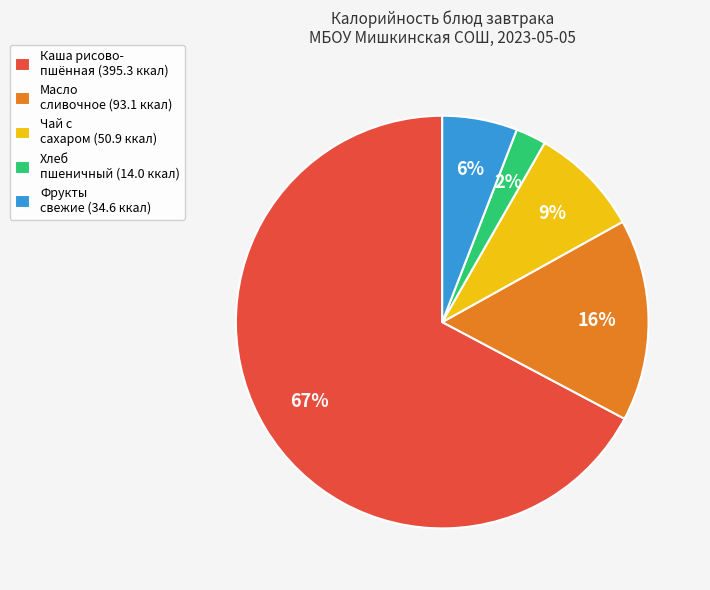

Is it true that Хлеб пшеничный (14.0 ккал) is 2% of the pie?

True